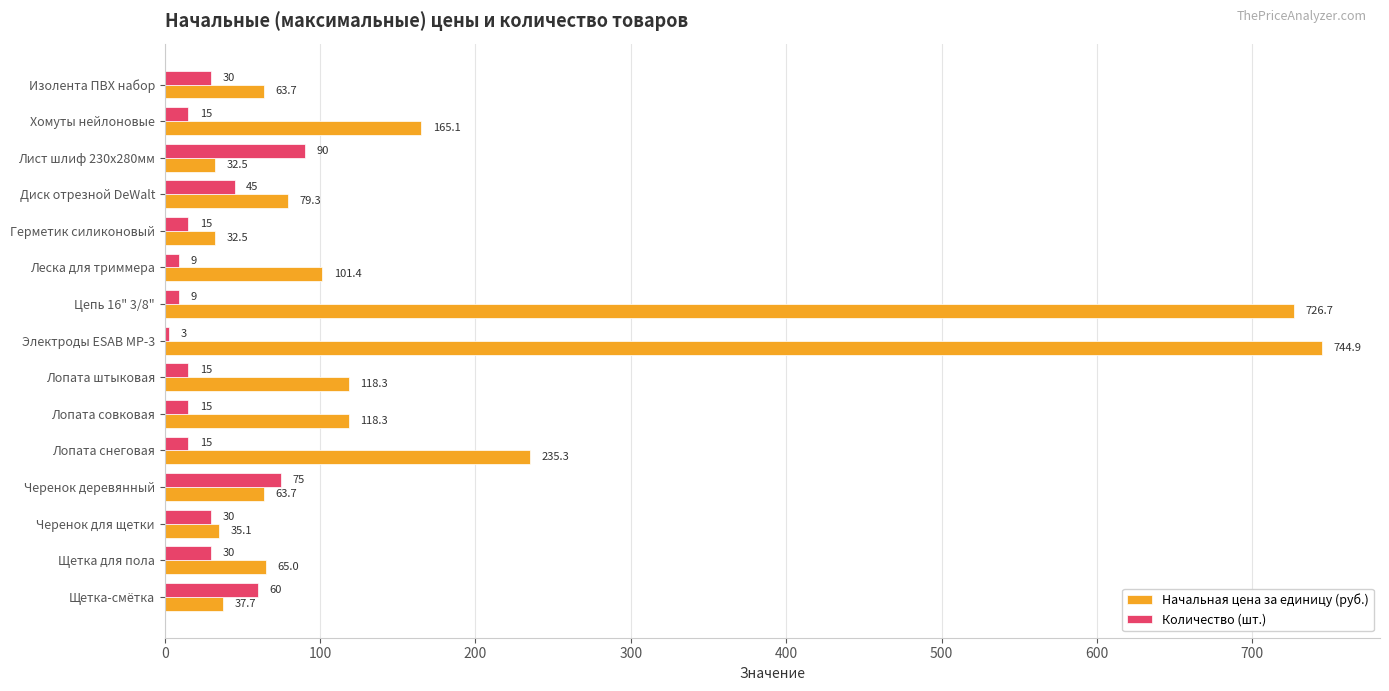

The Начальная цена за единицу (руб.) series shows 101.4 at Леска для триммера. True or false?

True